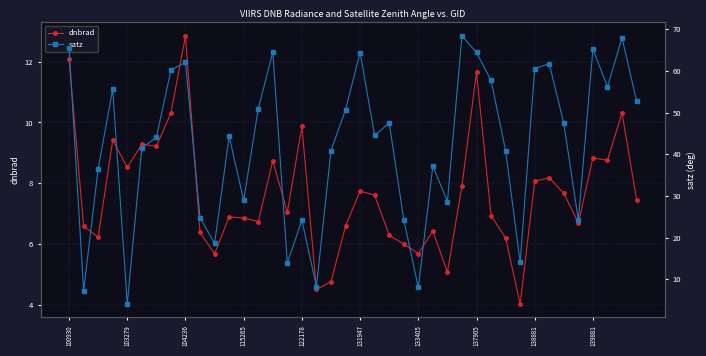

The dnbrad series shows 15.1 at 122178. True or false?

False